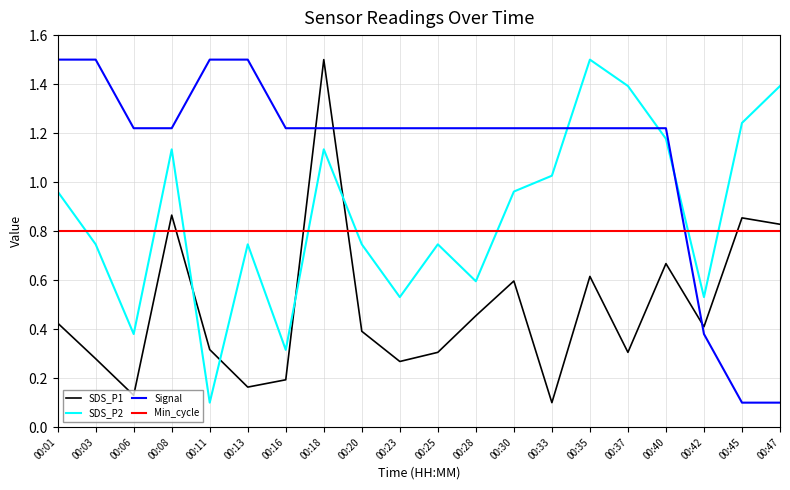

True or false: Min_cycle and Signal cross at least once.

True